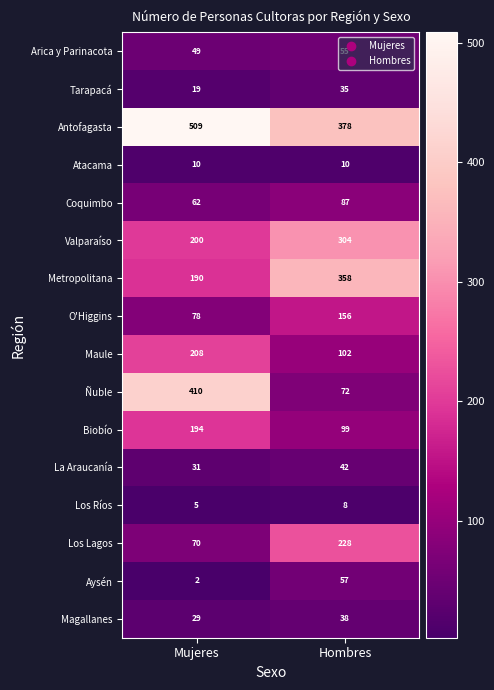

At how many categories does at least one series exceed 432?

1